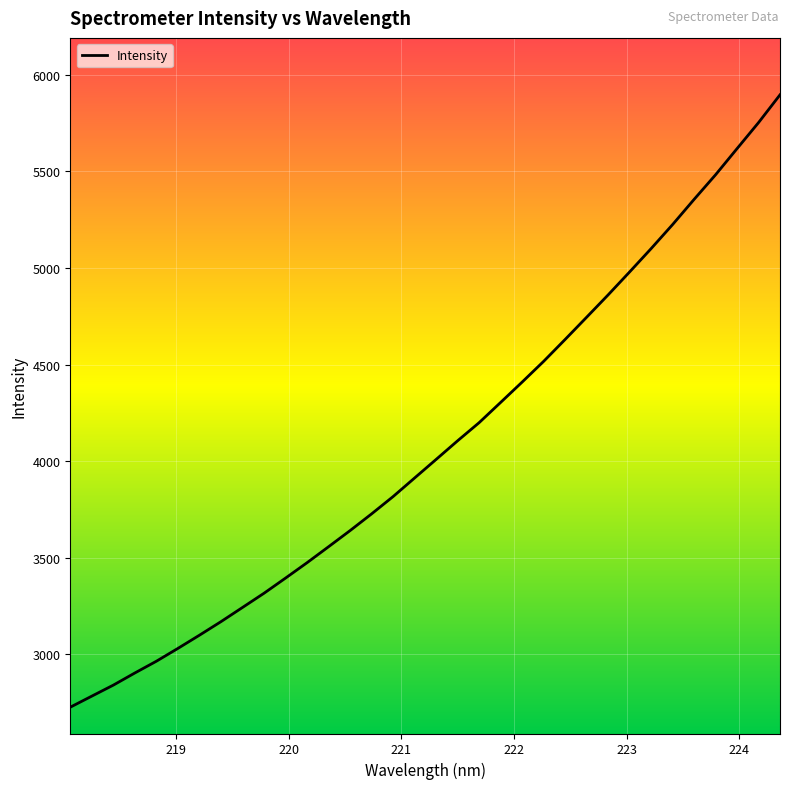

How many distinct data groups are displayed?

1